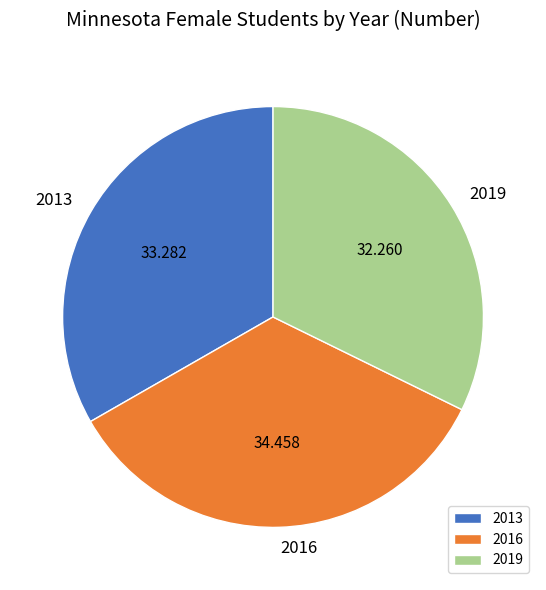

Combined, do 2019 and 2016 account for over 50%?

Yes